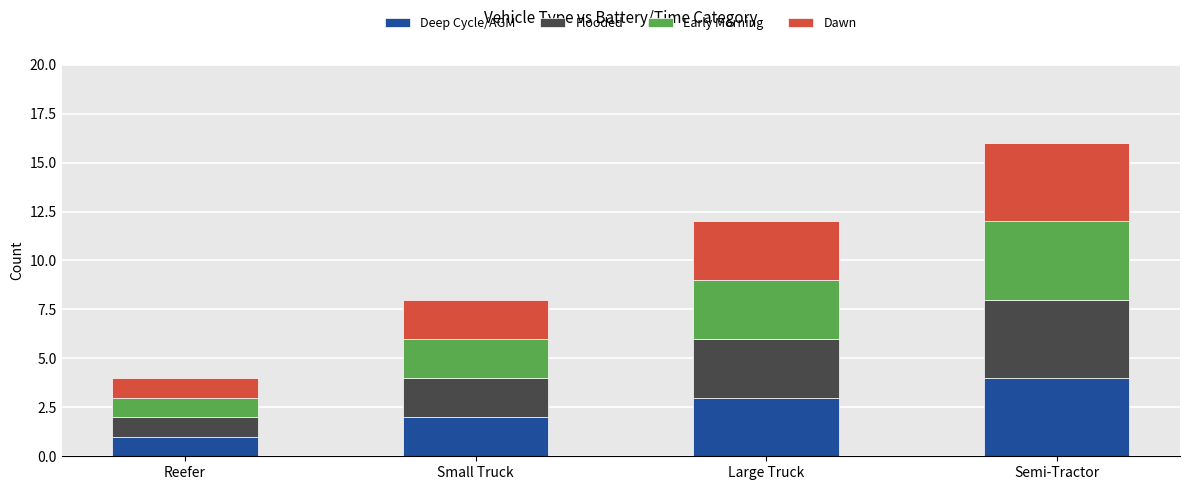

What are all the series names shown in the legend?

Deep Cycle/AGM, Flooded, Early Morning, Dawn